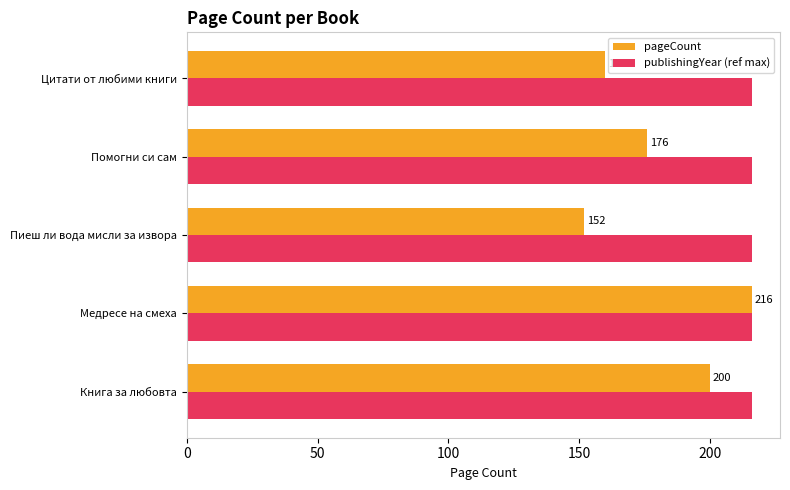

Is the value of pageCount at Цитати от любими книги greater than the value of publishingYear (ref max) at Книга за любовта?

No